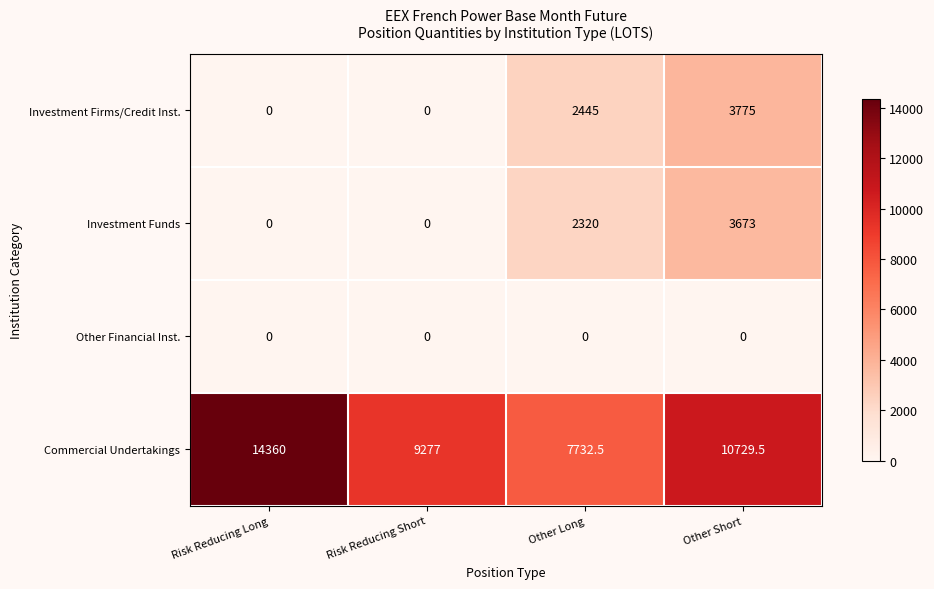

How many Investment Firms/Credit Inst. values are between 0 and 3775?

4